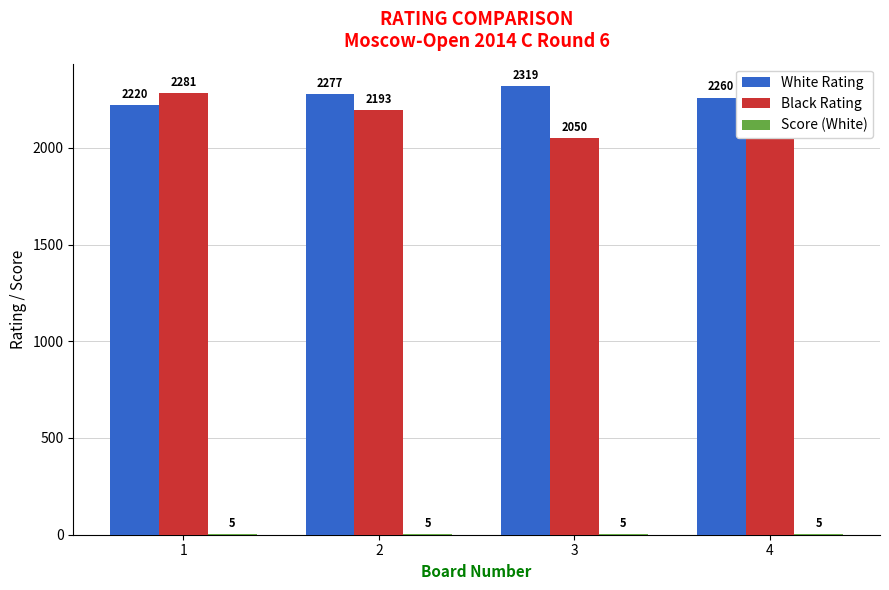

Is it true that White Rating equals 2220 at 1?

True